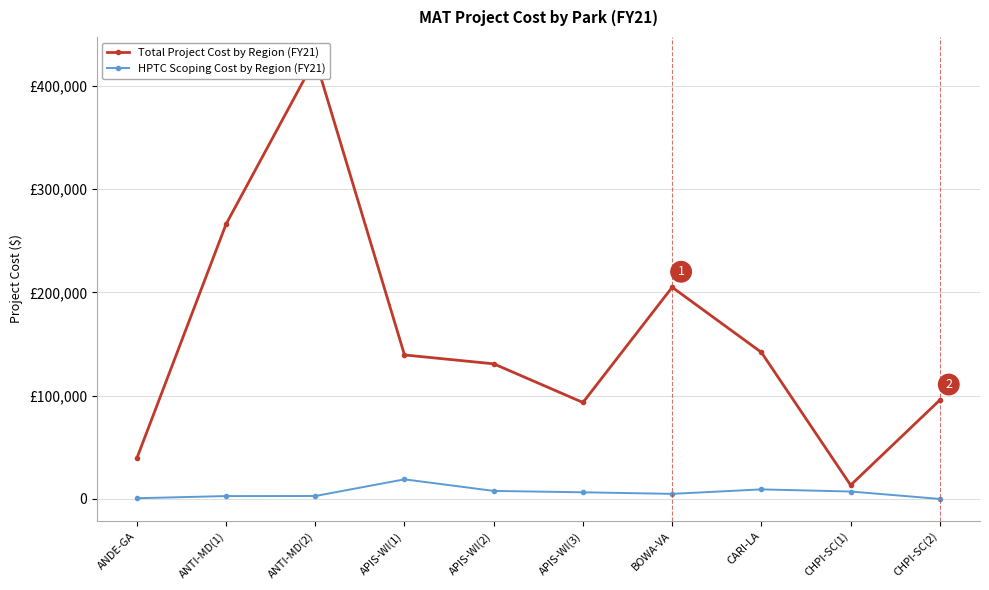

True or false: HPTC Scoping Cost by Region (FY21) and Total Project Cost by Region (FY21) intersect in this chart.

False